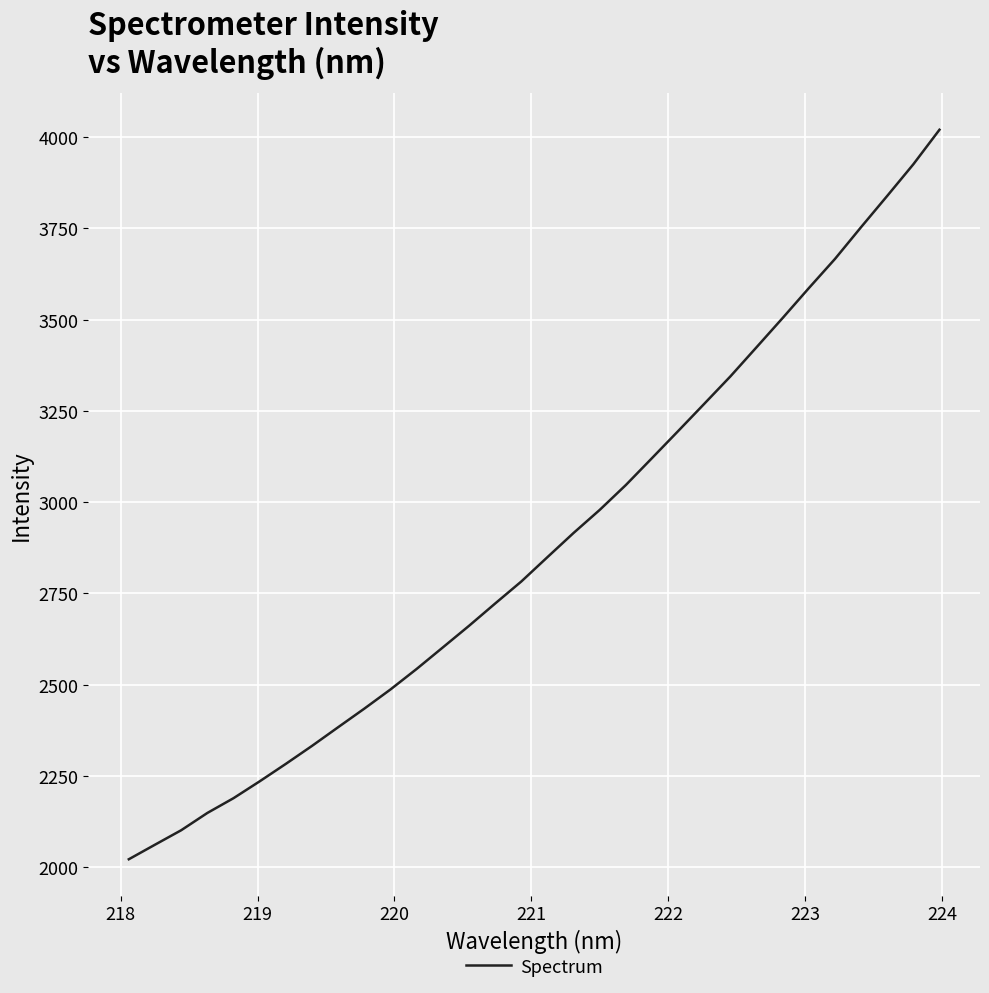

What is the greatest value displayed?

4020.0